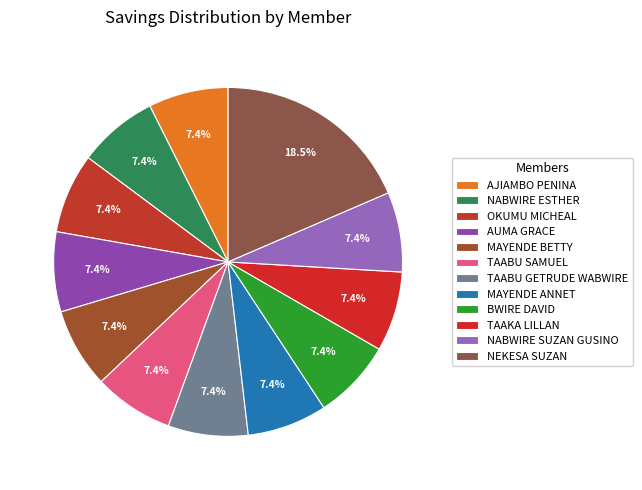

Combined, do NABWIRE ESTHER and AUMA GRACE account for over 50%?

No